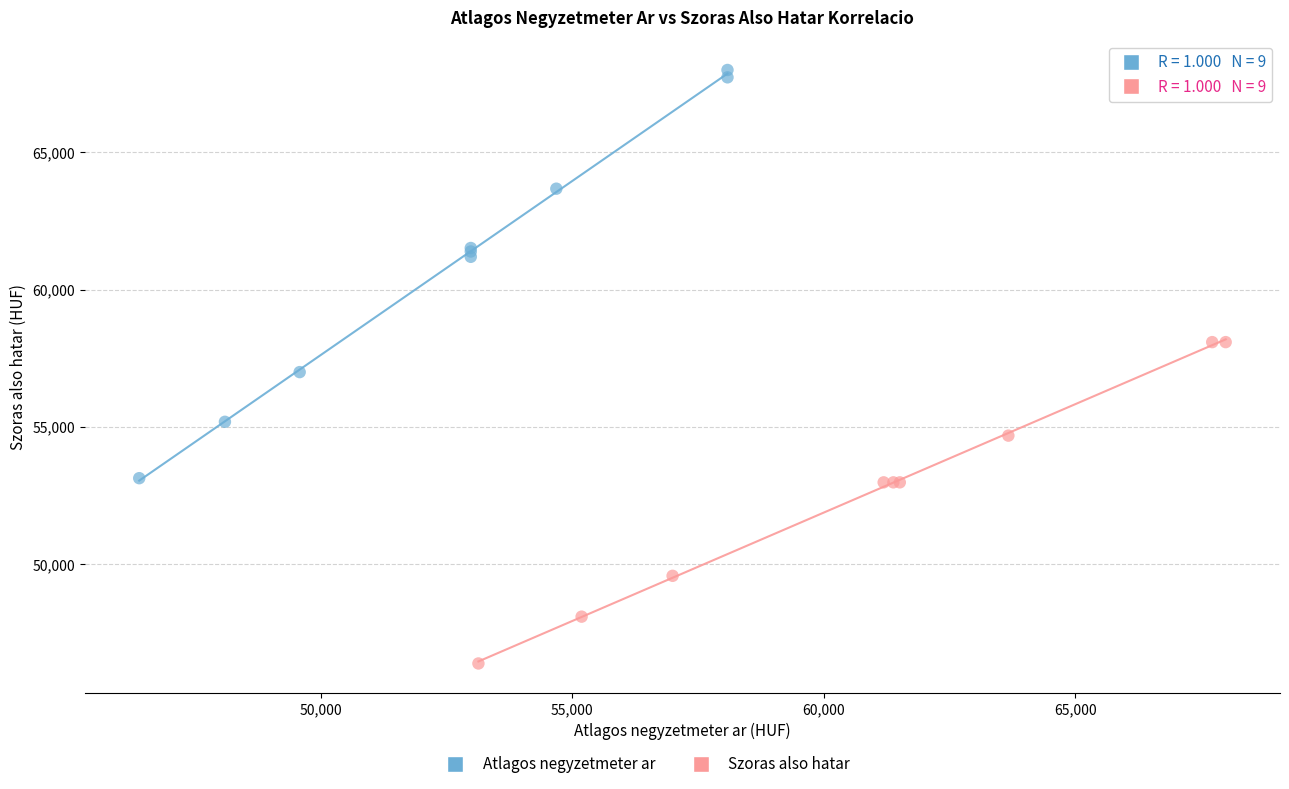

Which series reaches the maximum Y coordinate?

Atlagos negyzetmeter ar